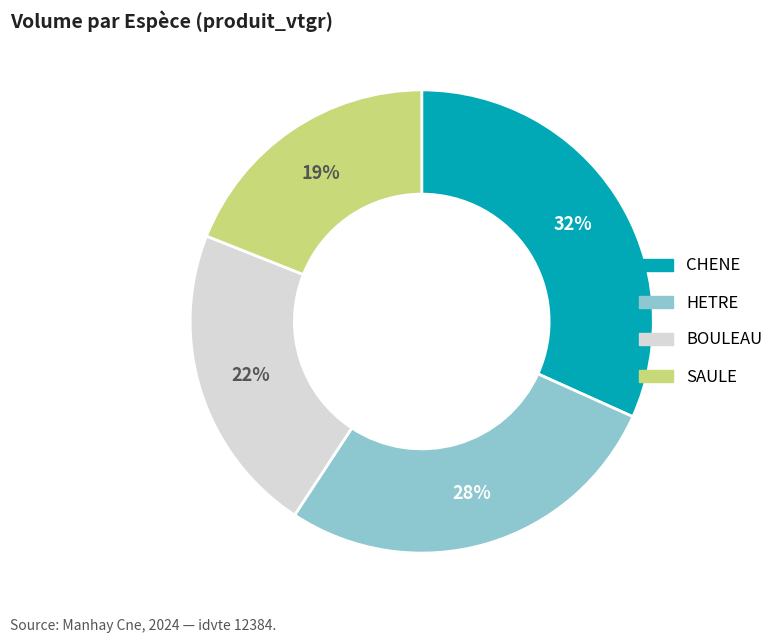

To the nearest percent, what percentage of the pie is HETRE?

28%